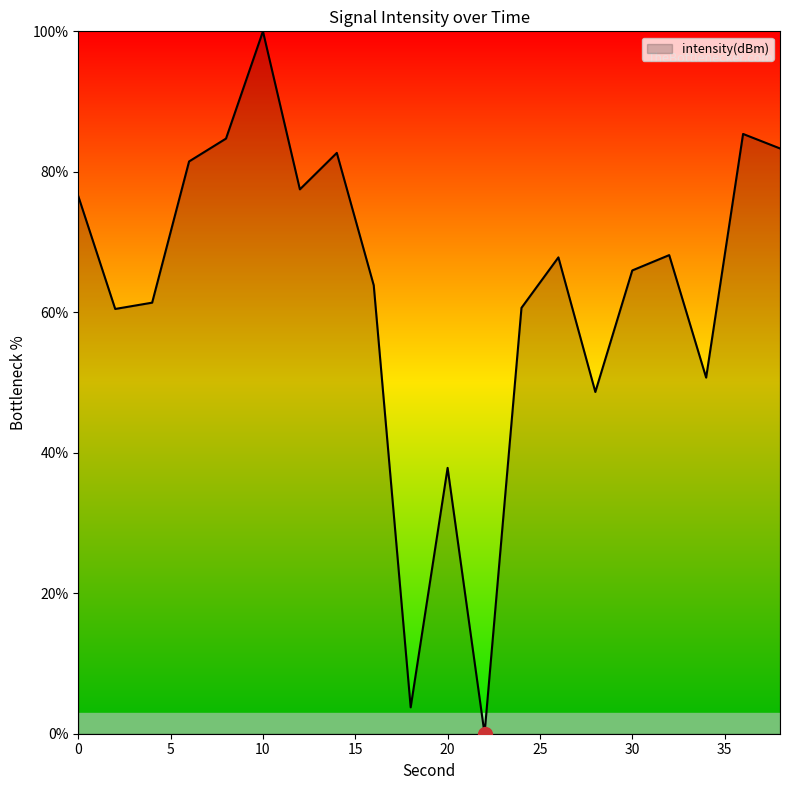

What is the difference between the maximum and minimum values?

100.0